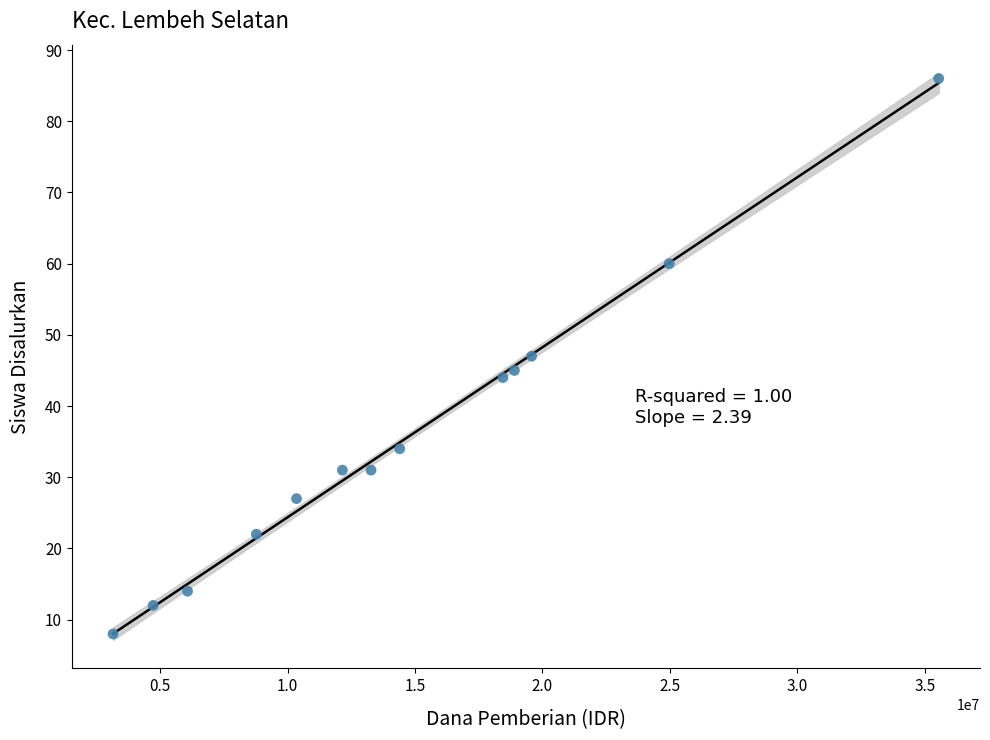

What is the range of Y values (max minus min)?

78